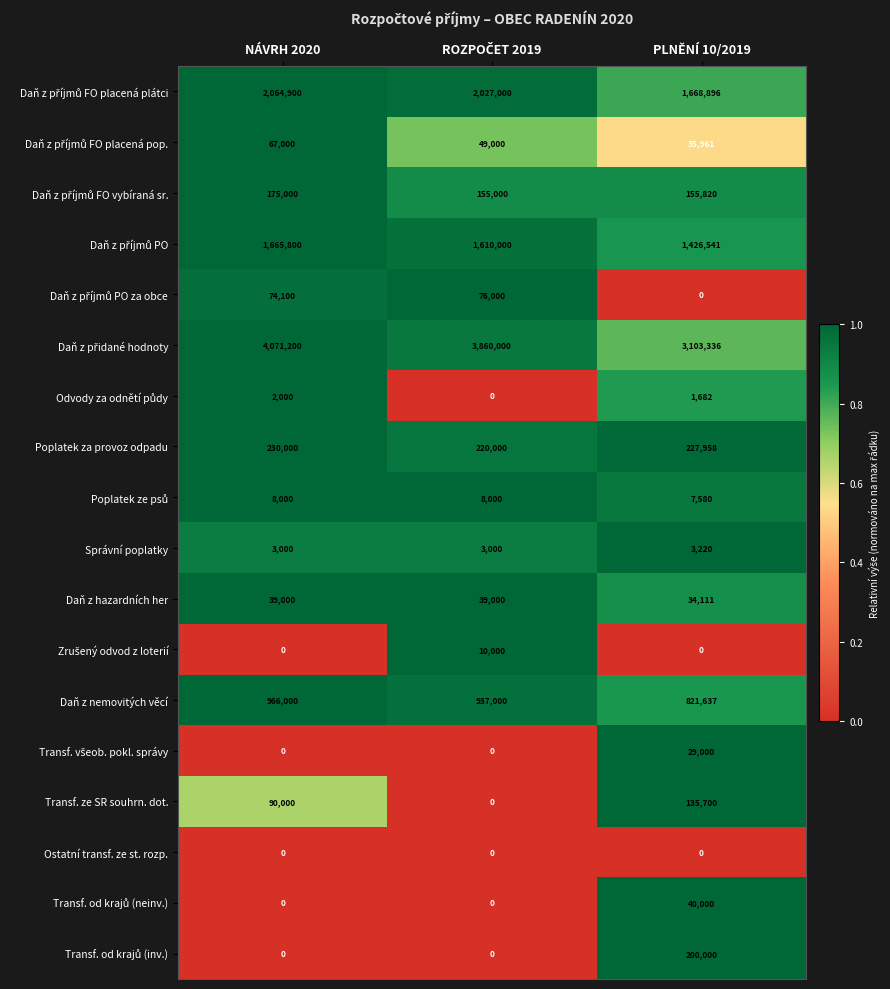

What is the spread (max minus min) of values at PLNĚNÍ 10/2019?

3103336